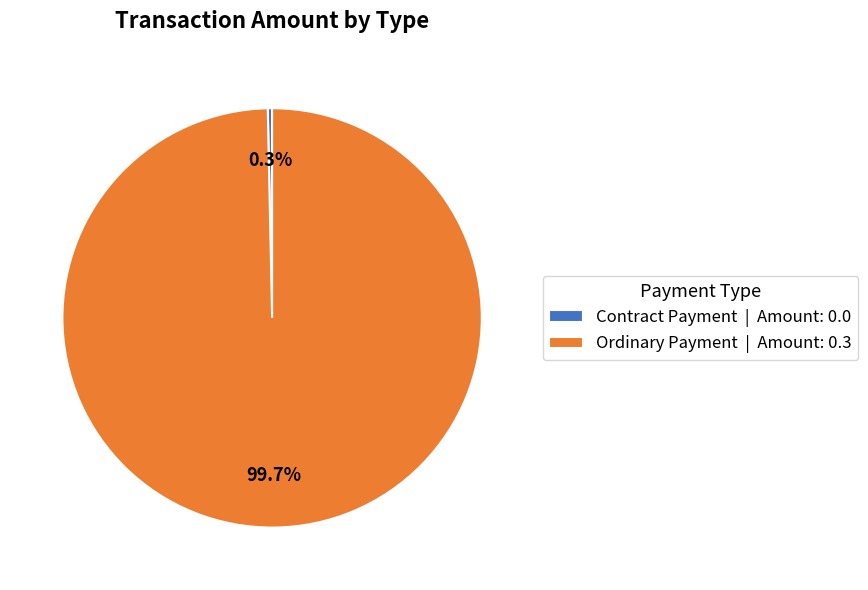

To the nearest percent, what portion does Ordinary Payment represent?

100%